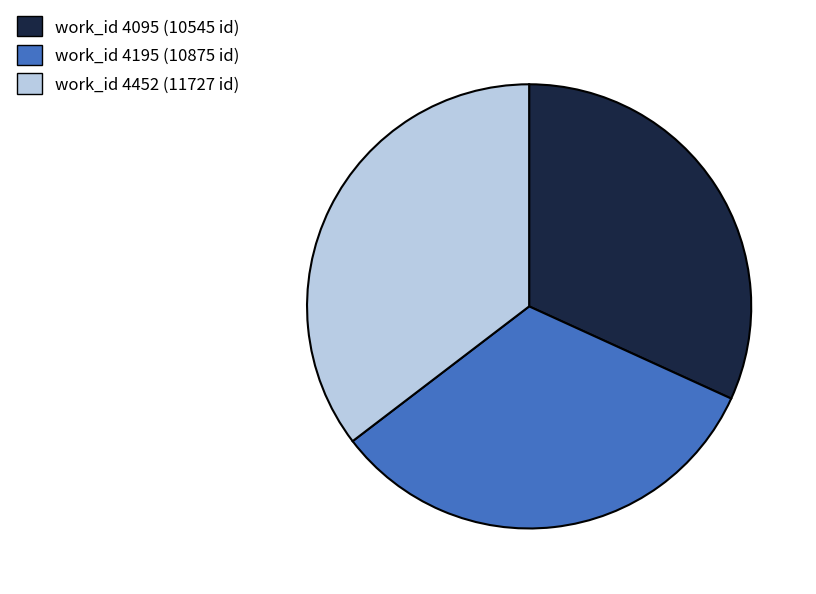

Does any single category account for the majority?

No